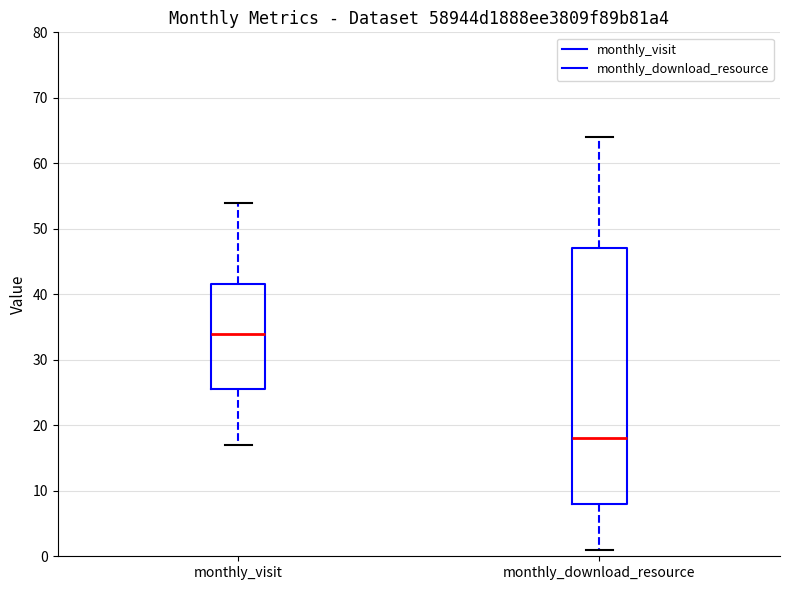

Which box is the tallest, from its lower edge to its upper edge?

monthly_download_resource